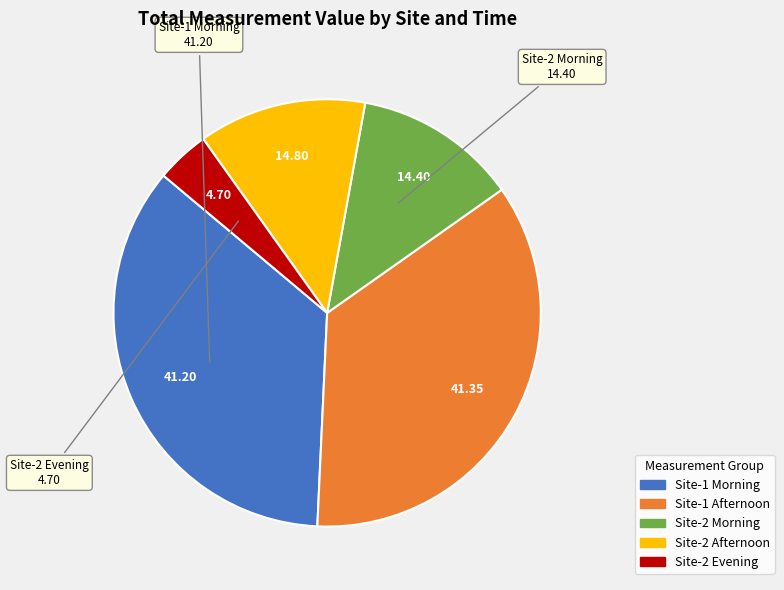

Which has a higher value, Site-1 Morning or Site-2 Evening?

Site-1 Morning